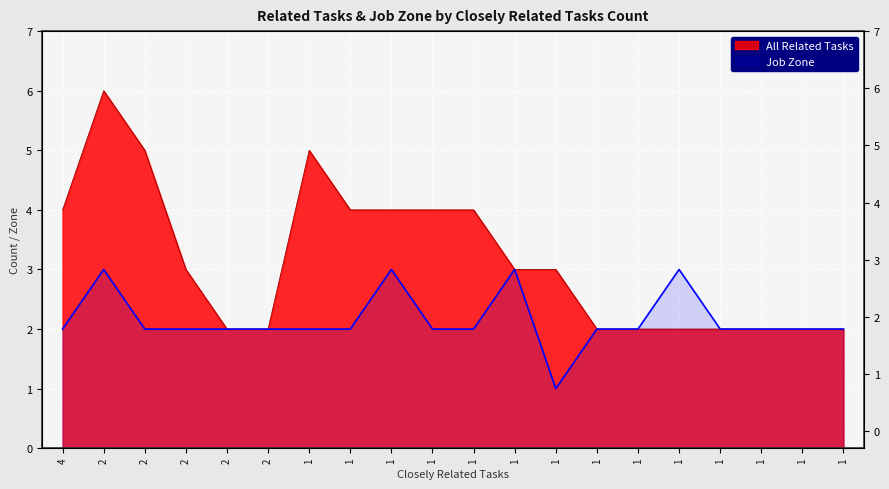

What are all the series names shown in the legend?

All Related Tasks, Job Zone